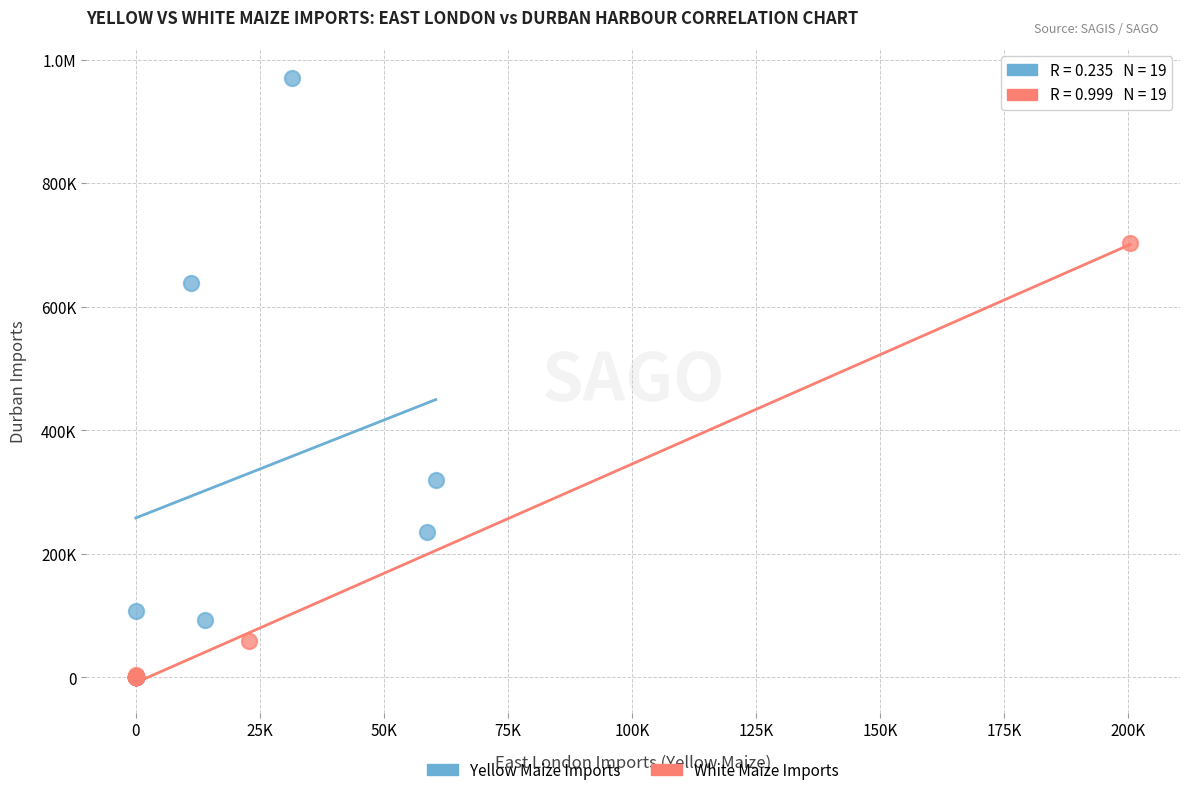

What are all the series names shown in the legend?

Yellow Maize Imports, White Maize Imports